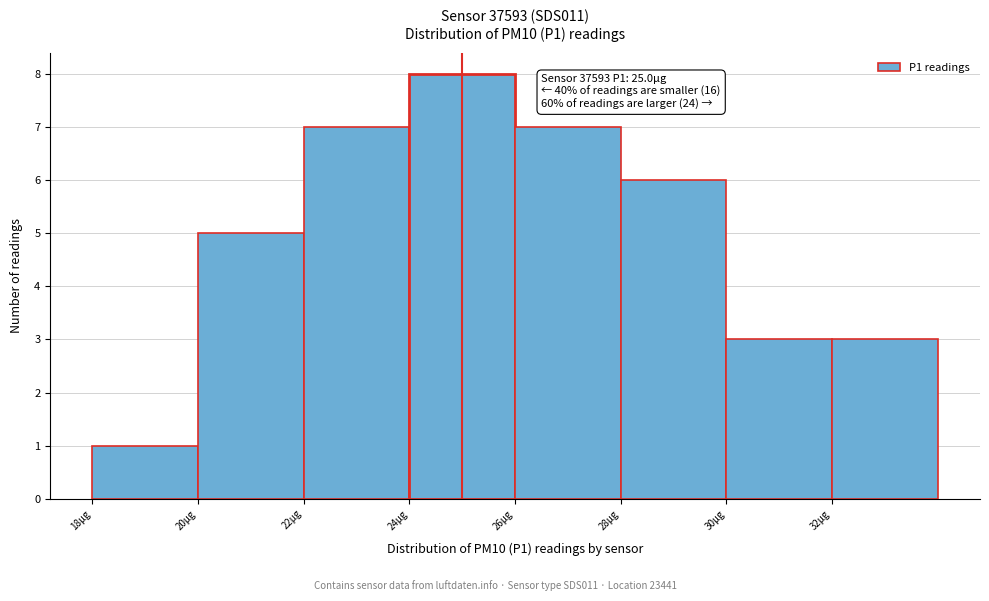

Over which range of the x-axis is the bar tallest?

24 to 26